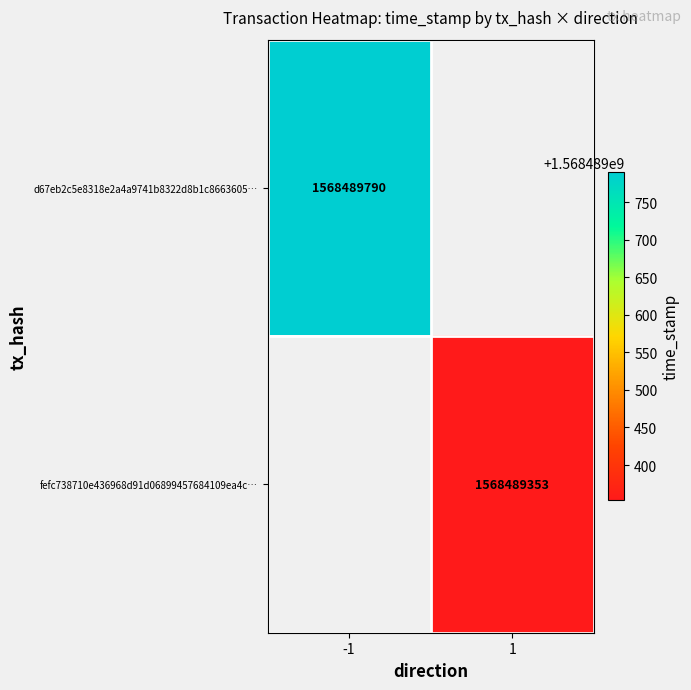

Is it true that d67eb2c5e8318e2a4a9741b8322d8b1c8663605 equals 1094948271 at time_stamp?

False